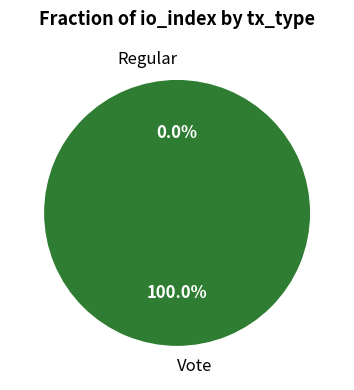

True or false: Regular accounts for 1% of the total.

False